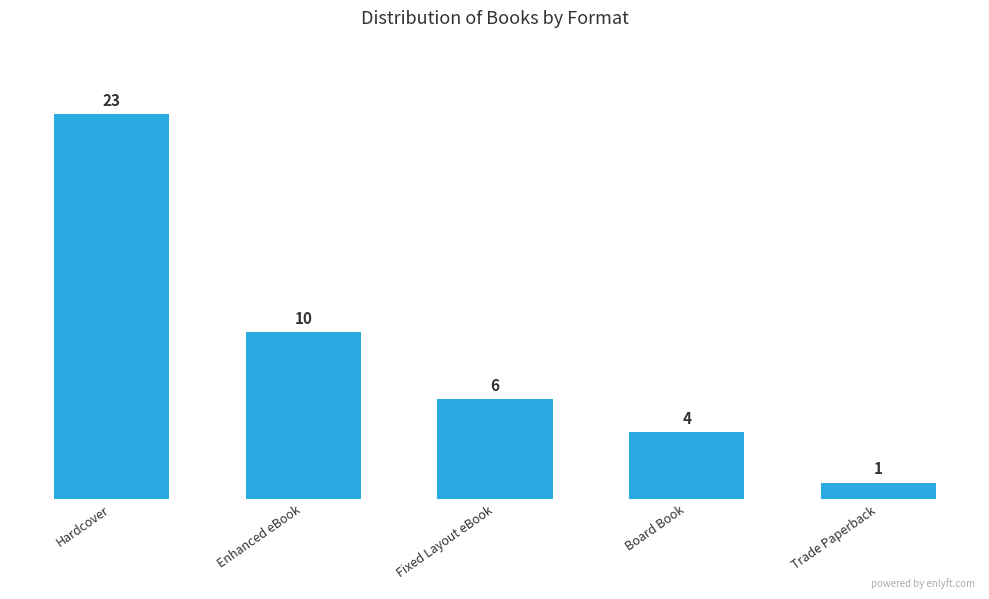

Reading left to right, extract all data points from this chart.

23	10	6	4	1